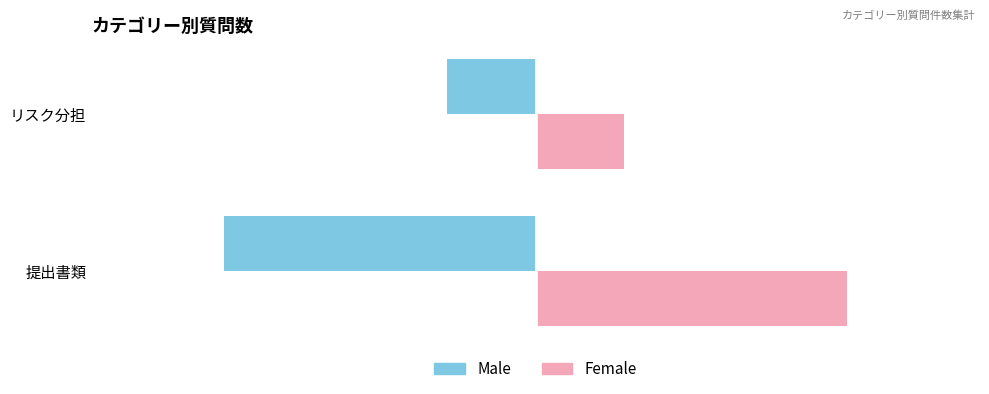

What are all the series names shown in the legend?

Male, Female